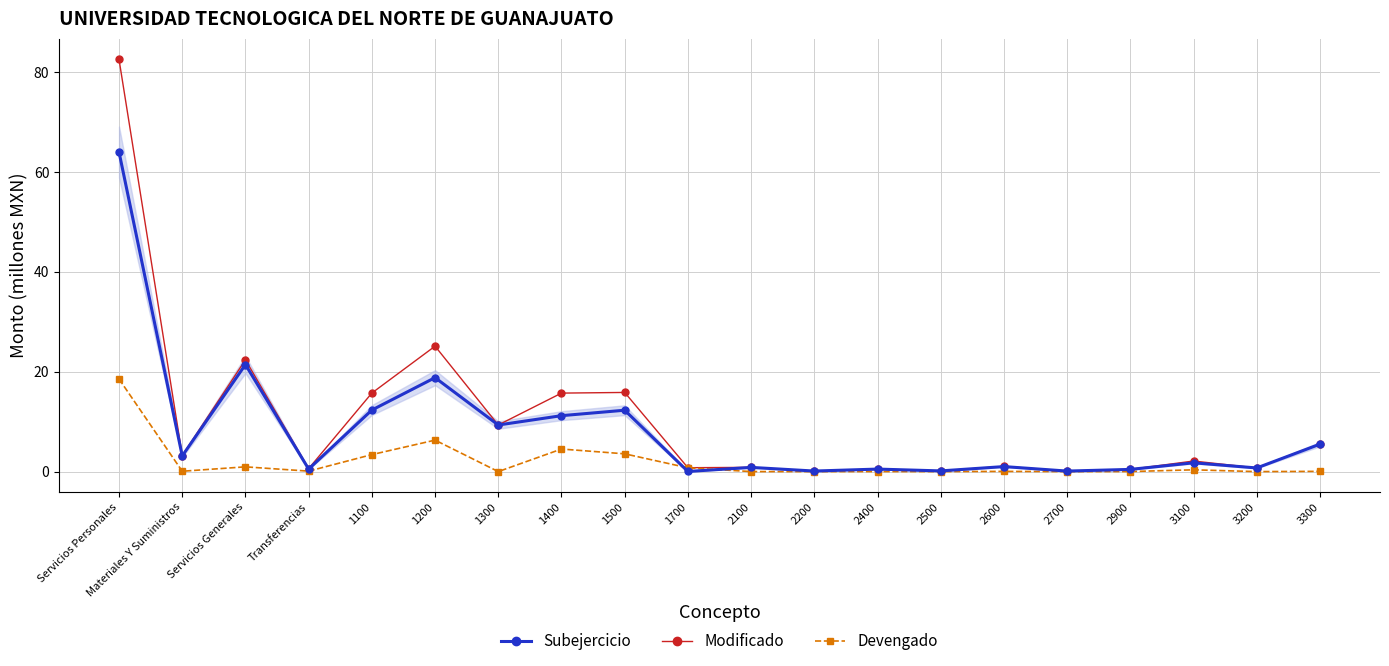

Which series changed the most between 1100 and 2600?

Modificado